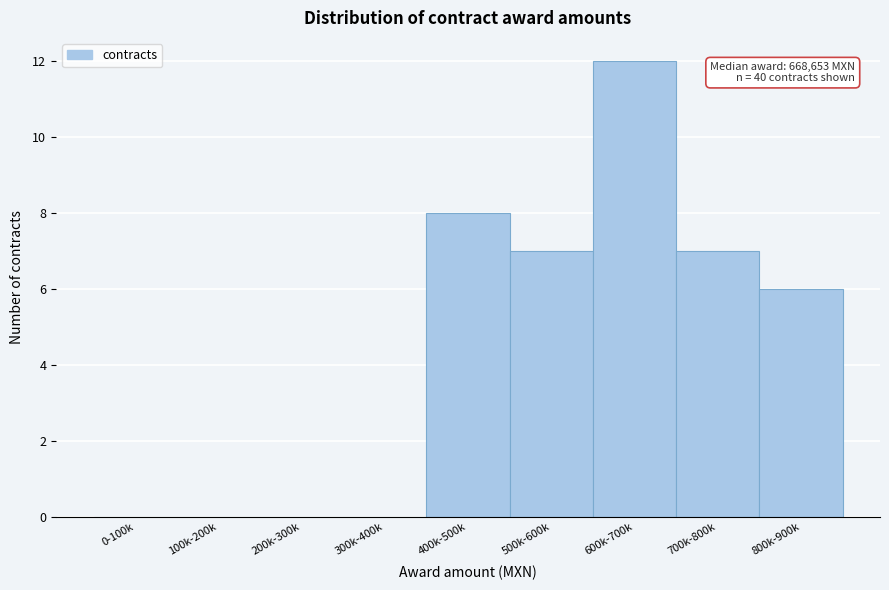

Reading right to left, list all the values displayed in this chart.

800k-900k=6	700k-800k=7	600k-700k=12	500k-600k=7	400k-500k=8	300k-400k=0	200k-300k=0	100k-200k=0	0-100k=0